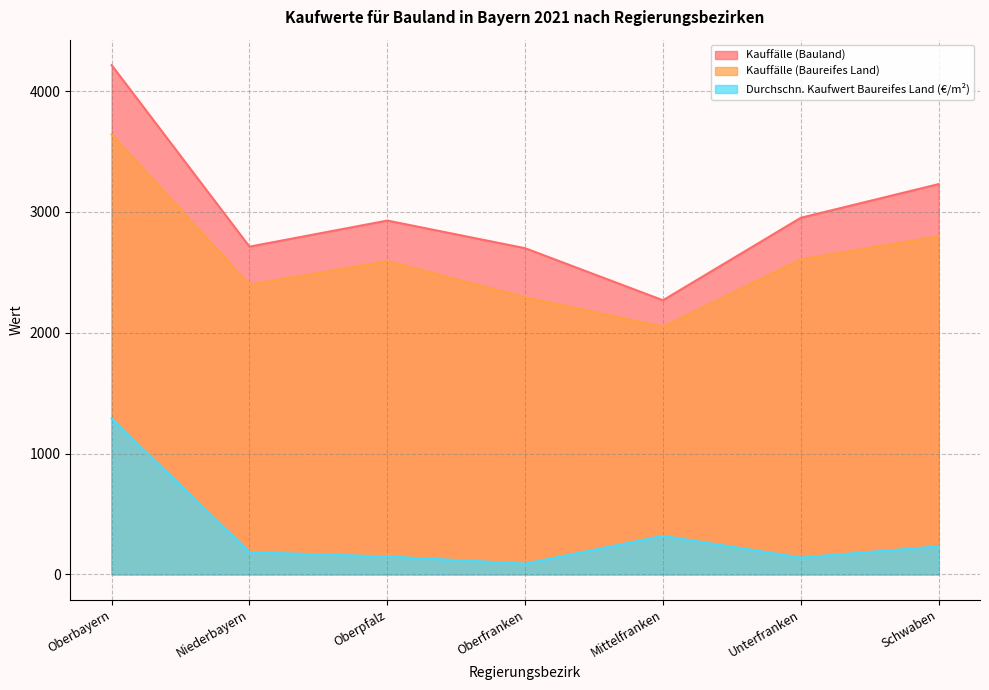

Reading right to left, extract all data points from this chart.

Kauffälle (Bauland): 3231.0	2952.0	2269.0	2700.0	2929.0	2713.0	4216.0
Kauffälle (Baureifes Land): 2798.0	2607.0	2050.0	2293.0	2593.0	2398.0	3642.0
Durchschn. Kaufwert Baureifes Land (€/m²): 231.4	139.0	318.1	88.1	148.0	182.9	1289.6